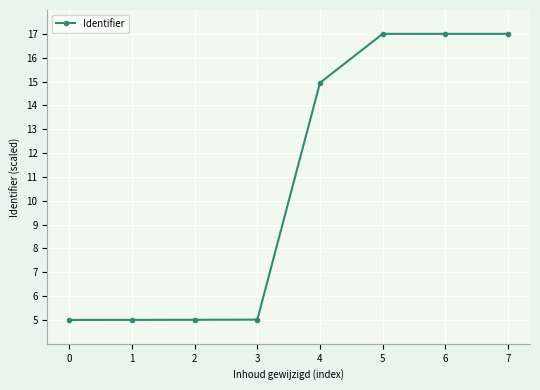

What is the difference between the values at 1 and 5?

12.0